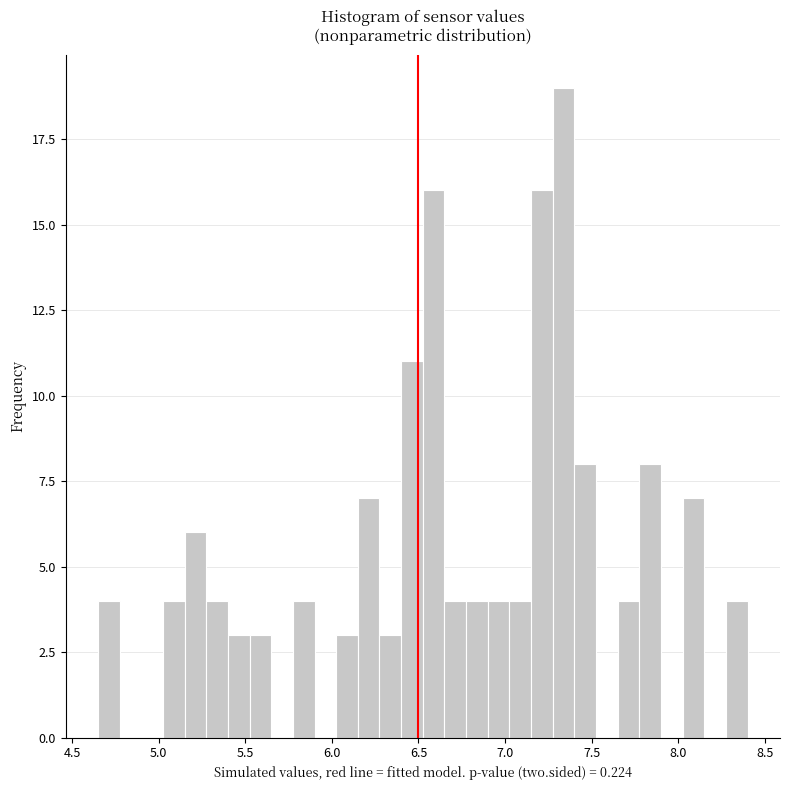

Around what value on the x-axis is the tallest bar? Give the approximate position of its centre, as read against the axis.

7.35